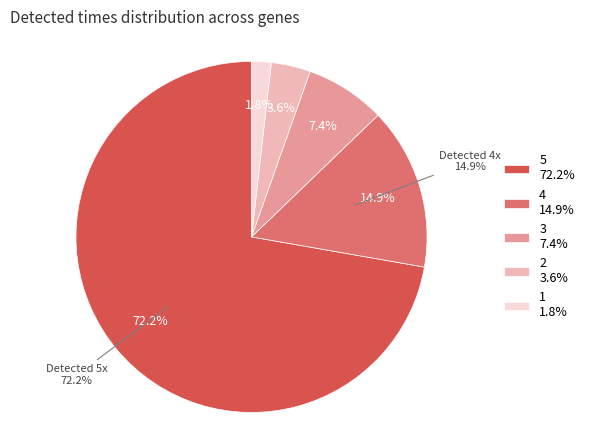

Rank the categories by value from highest to lowest.

5, 4, 3, 2, 1